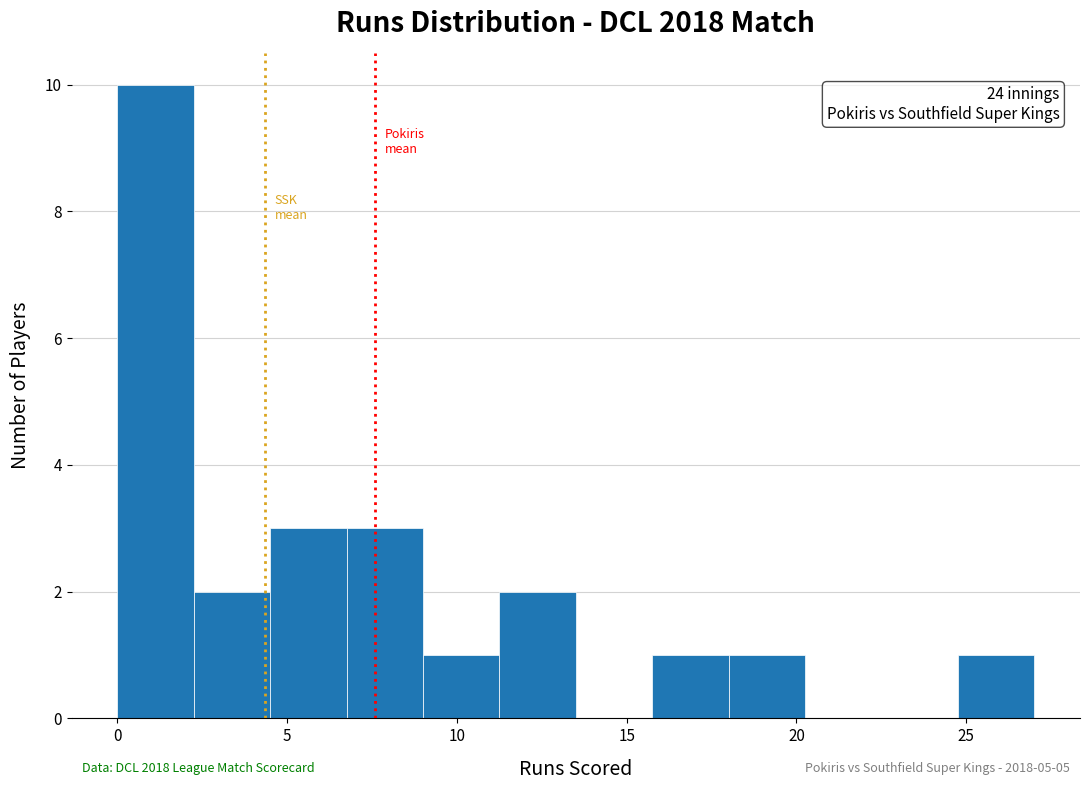

Which range on the x-axis has the tallest bar?

0.00 to 2.25